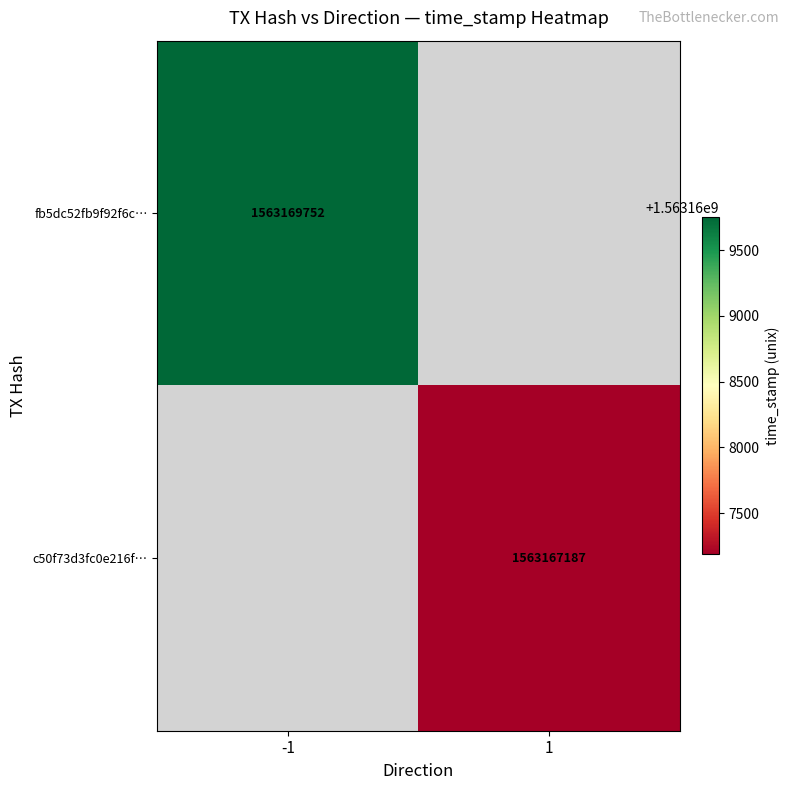

At how many categories does at least one series exceed 1563167589?

1